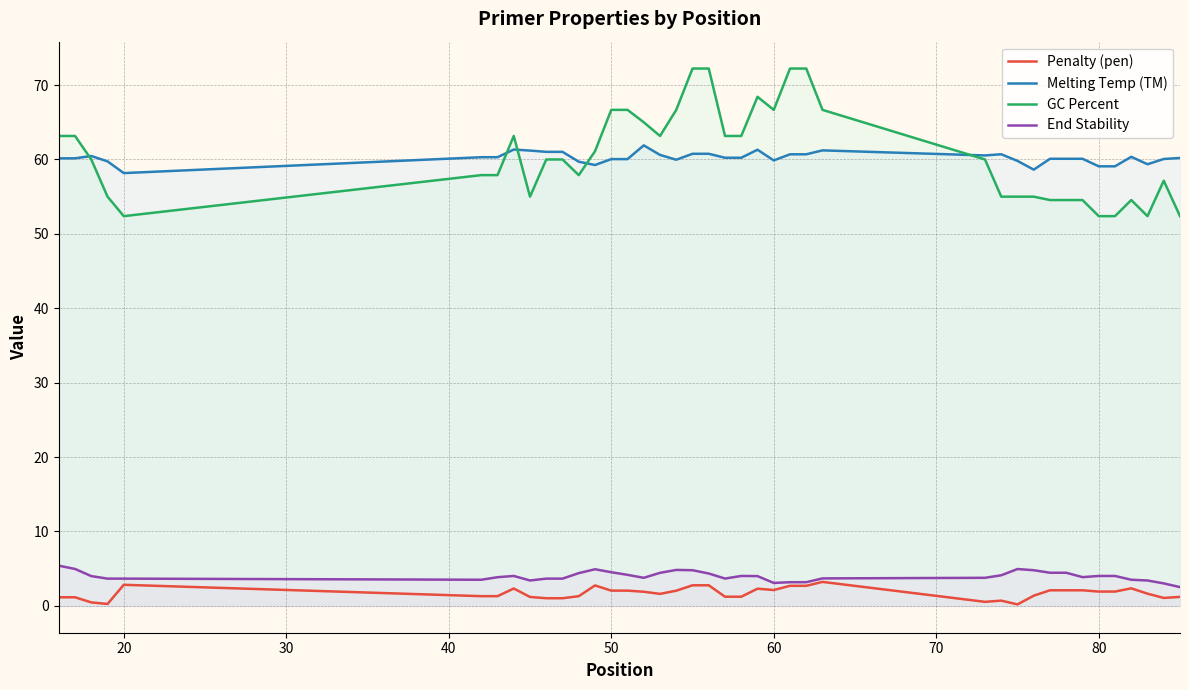

What is the difference between the highest and lowest values at 20?

55.3